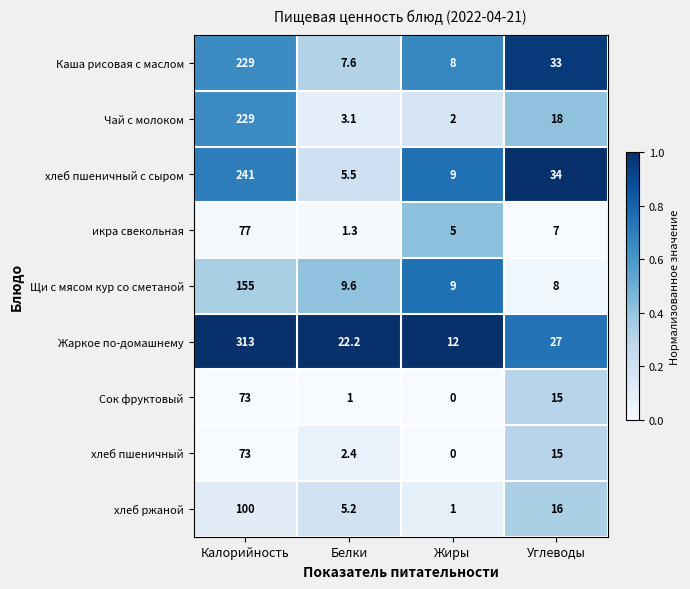

What is the difference between the highest and lowest values at Углеводы?

27.0